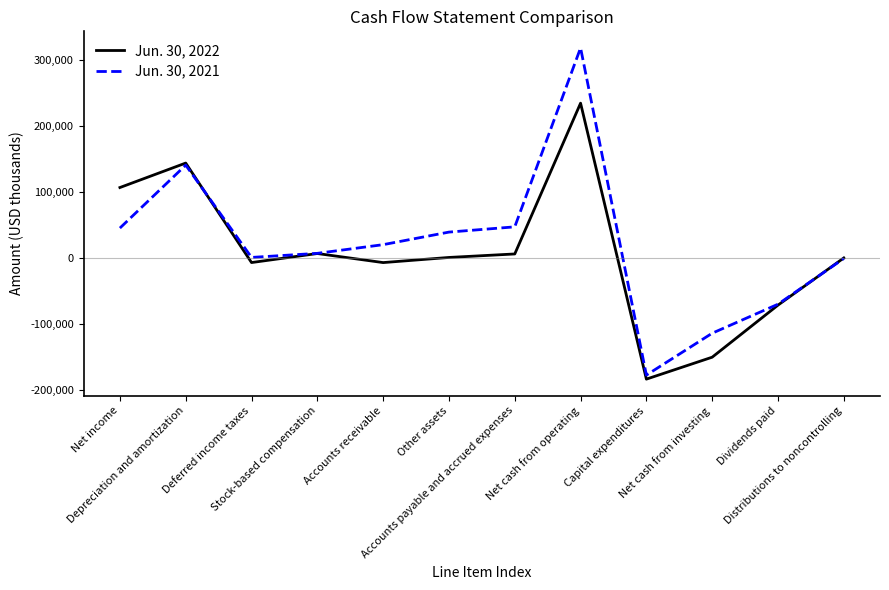

Is the value of Jun. 30, 2022 at Net income greater than the value of Jun. 30, 2021 at Distributions to noncontrolling?

Yes